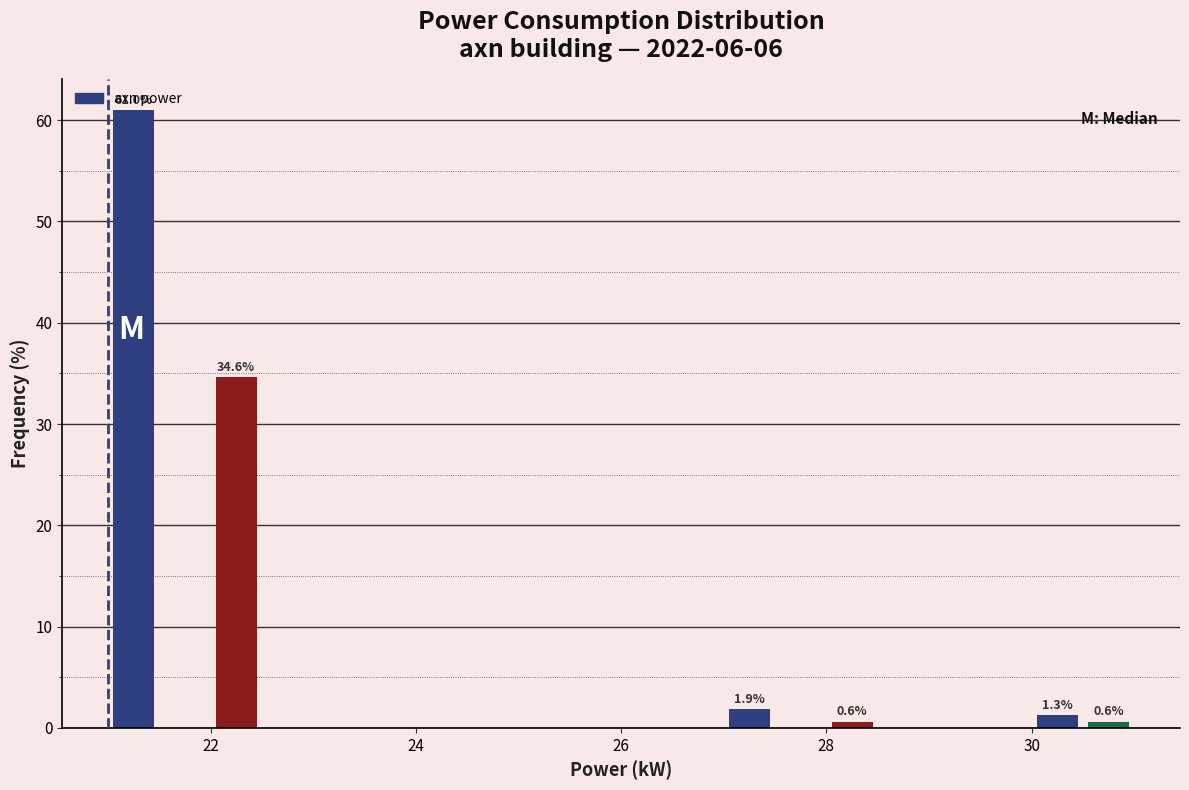

Read against the x-axis, roughly where is the centre of the tallest bar?

21.2